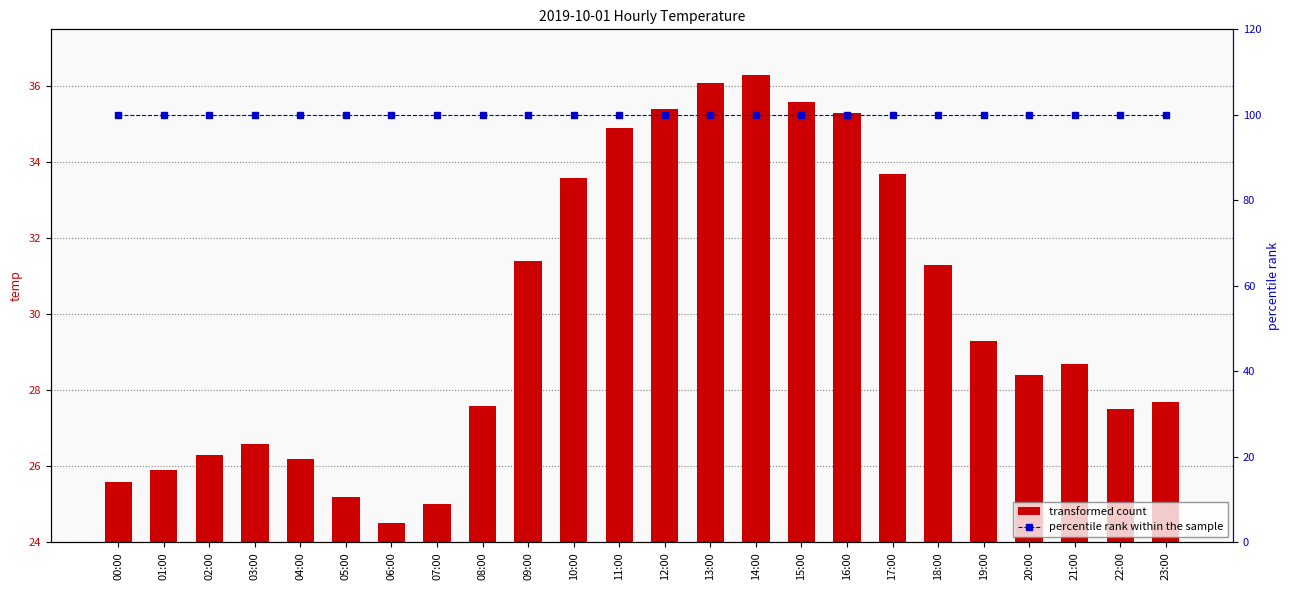

What is the average value of the transformed count series?

29.9